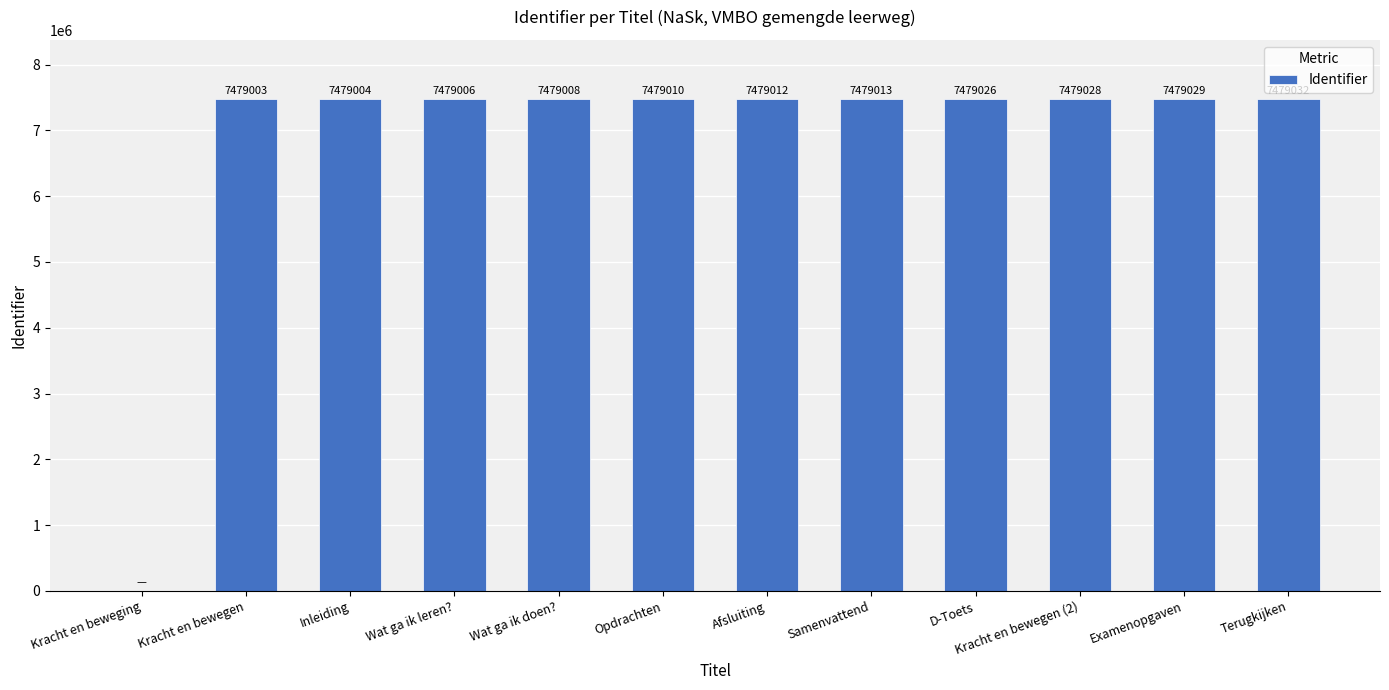

True or false: the data shows 7479006 at Wat ga ik leren?.

True